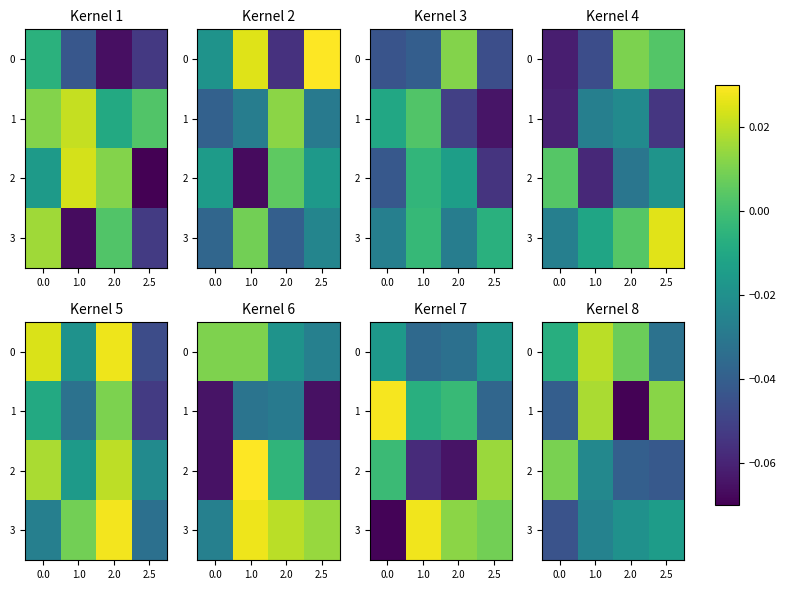

At how many categories does at least one series exceed 0?

4